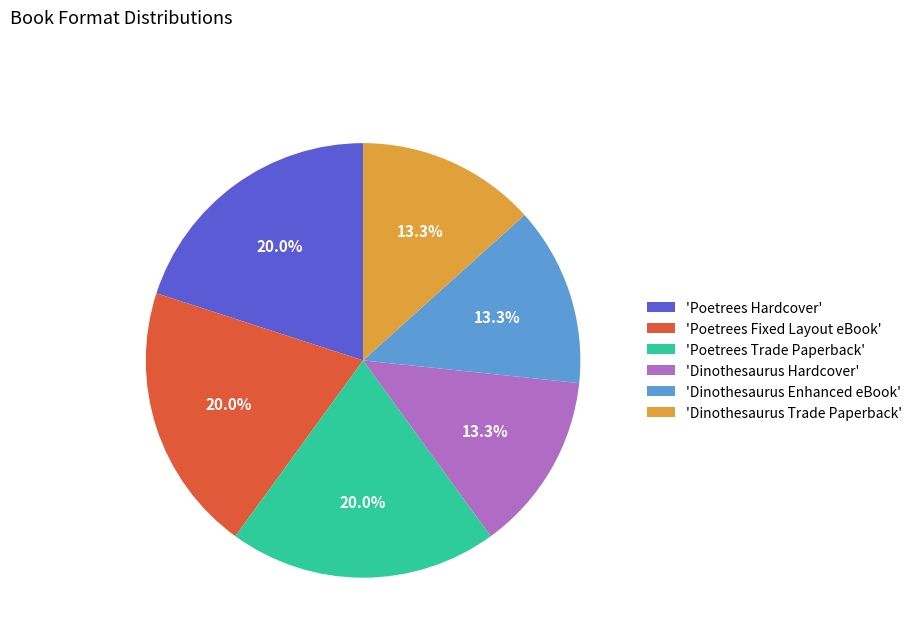

Do 'Poetrees Trade Paperback' and 'Dinothesaurus Trade Paperback' together represent more than half of the pie?

No